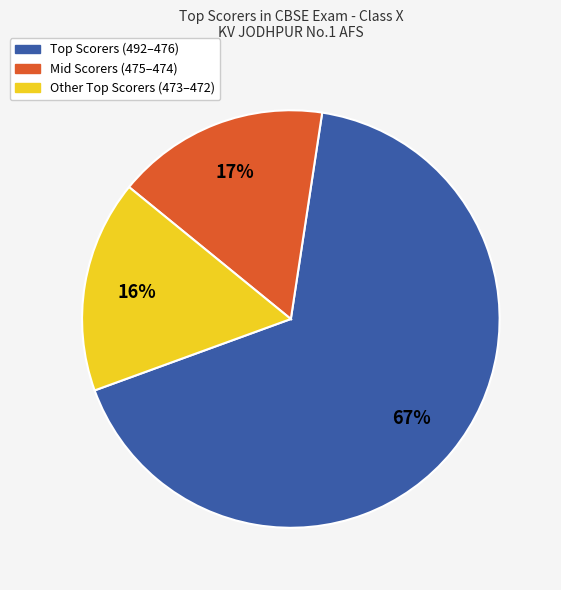

Is there any slice that represents more than half of the pie?

Yes